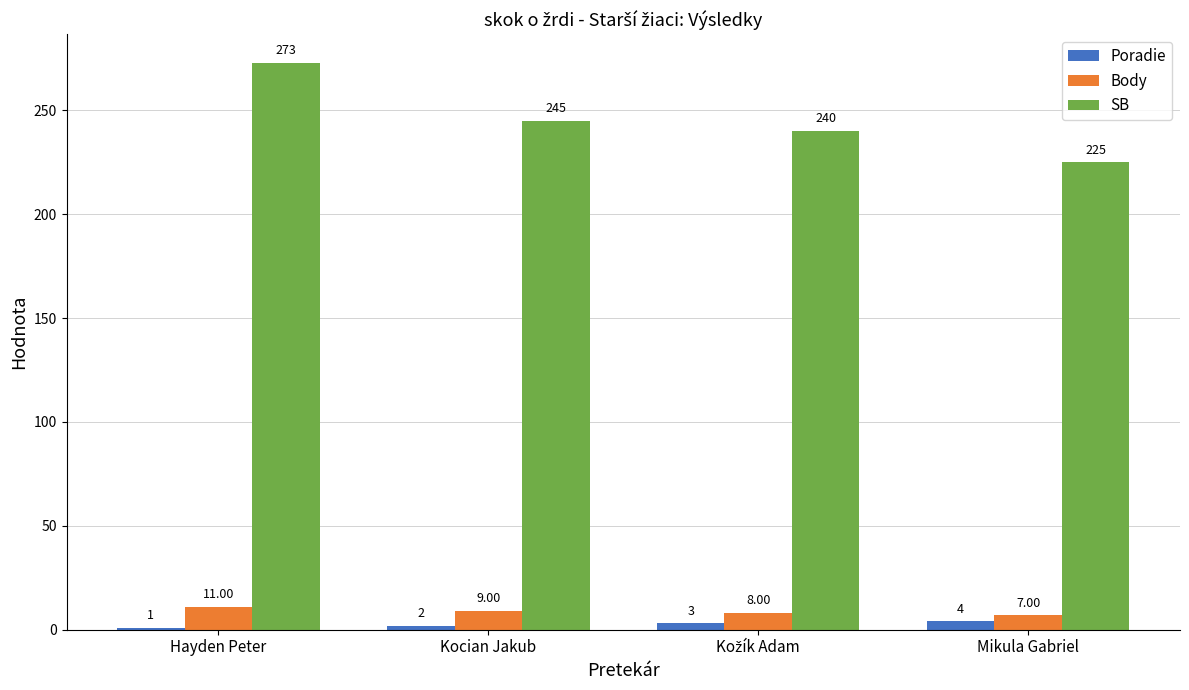

What is the difference between the Poradie values at Kocian Jakub and Hayden Peter?

1